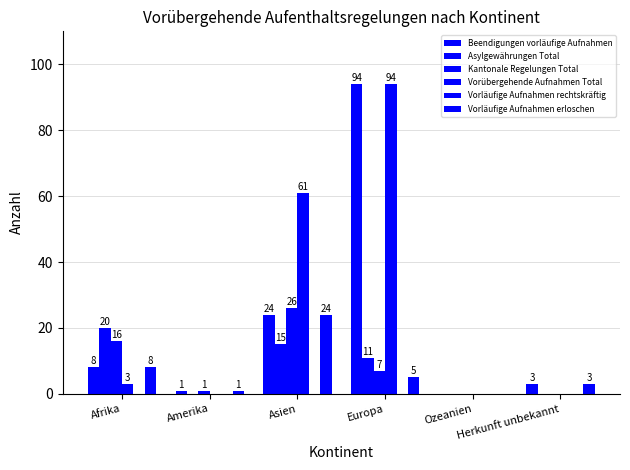

How many categories are shown in the chart?

6